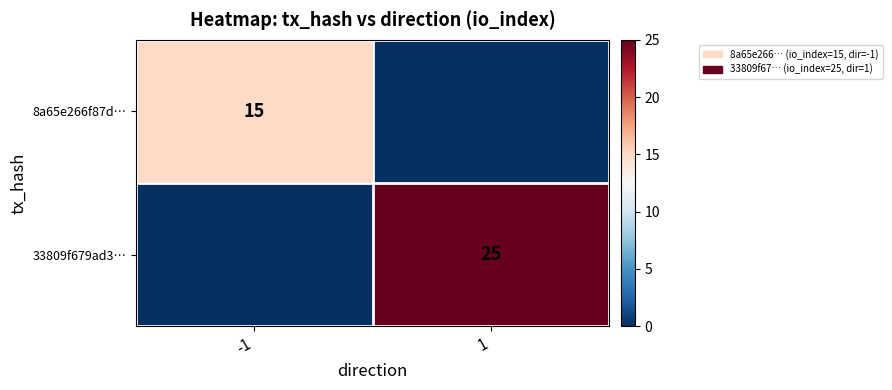

Is it true that 8a65e266f87d… equals 27 at -1?

False